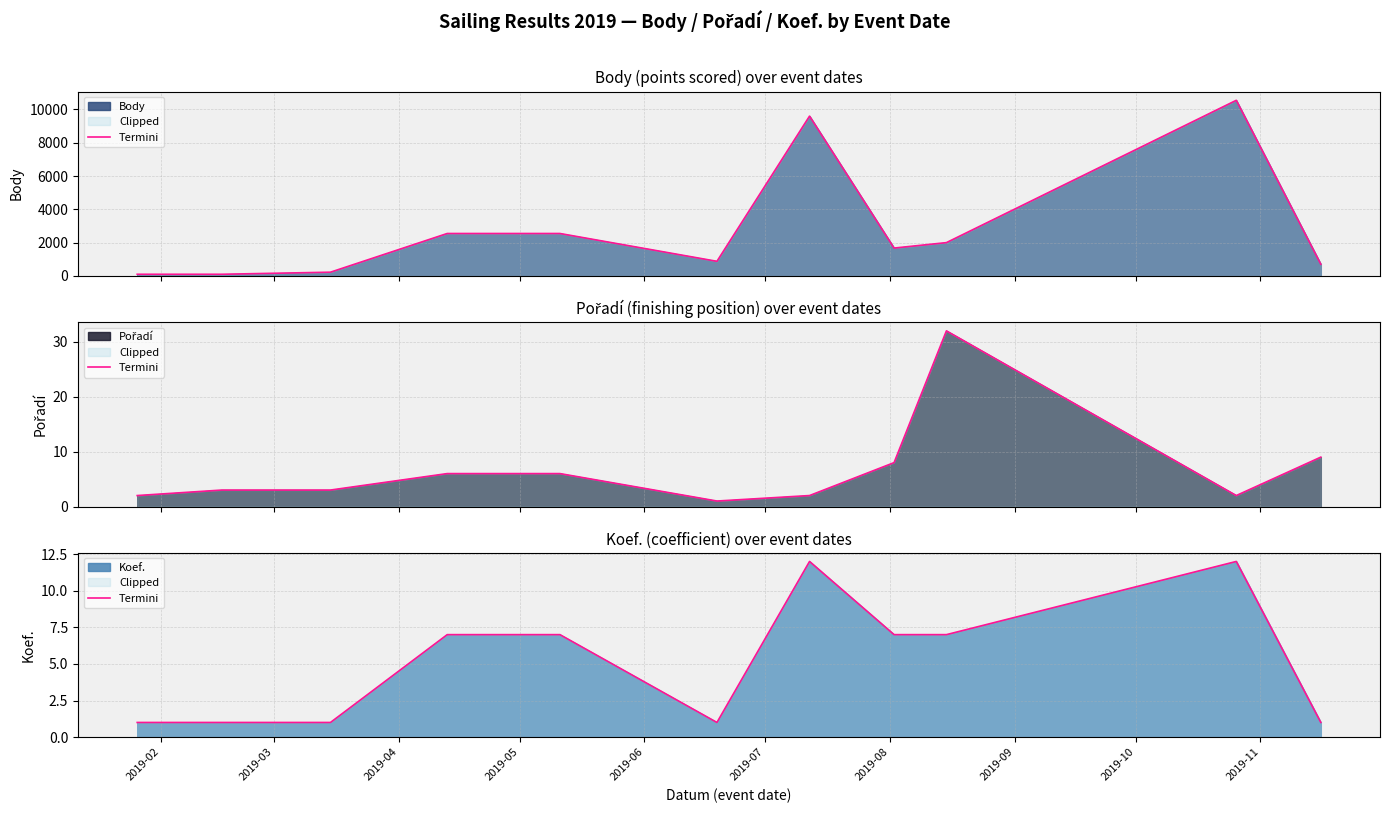

Where is the data nearest to the value 6?

2019-05